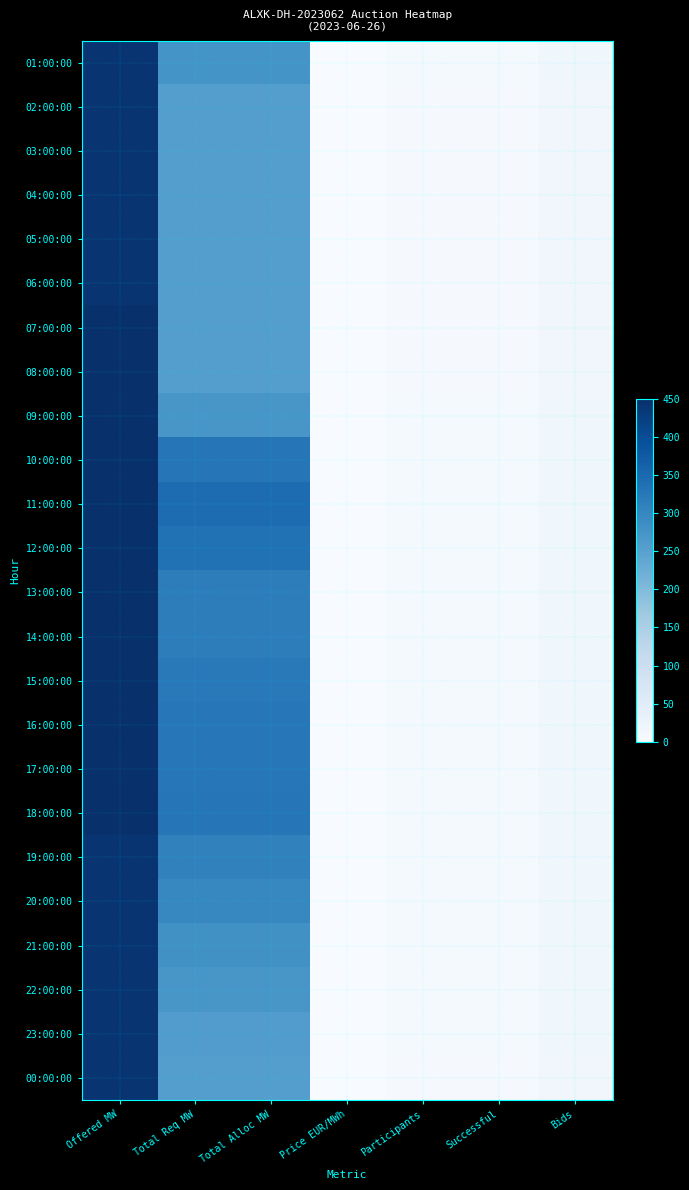

Between Bids and Participants, which is larger?

Bids